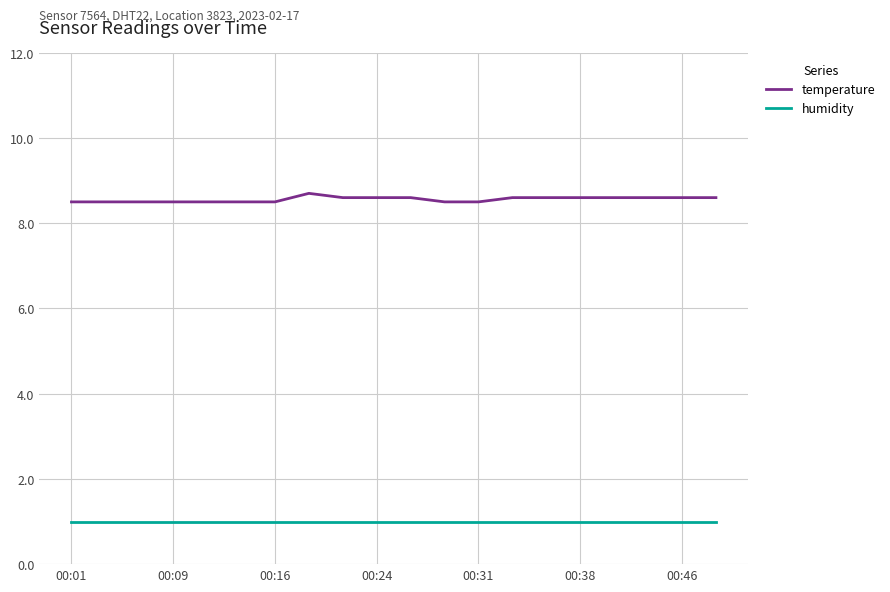

What is the difference between the maximum and second lowest values in the temperature series?

0.2